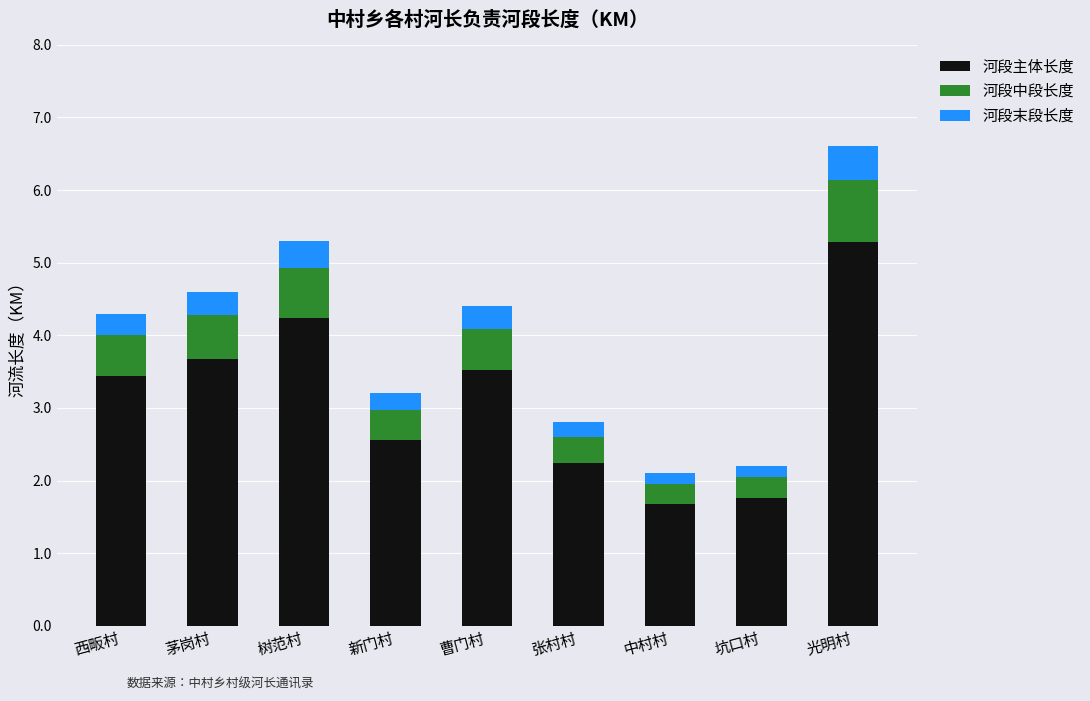

What is the minimum value for 河段主体长度?

1.7